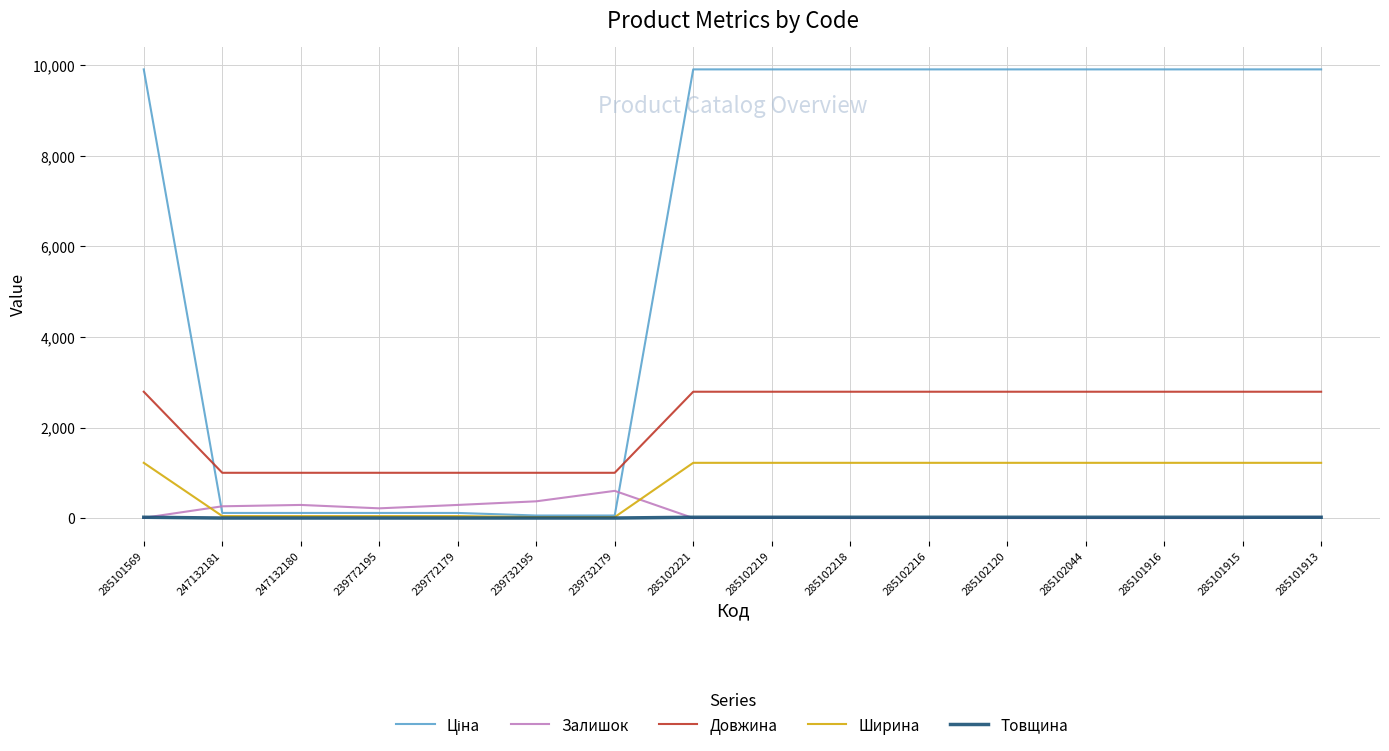

What is the sum of the Товщина values at 285102218 and 239732195?

19.0